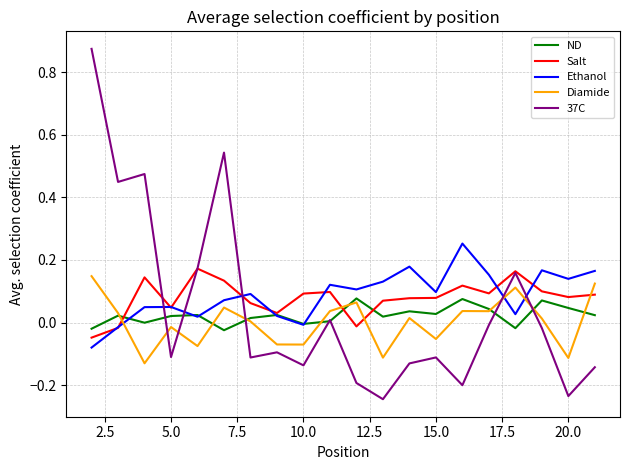

How many times do 37C and Ethanol cross each other?

5